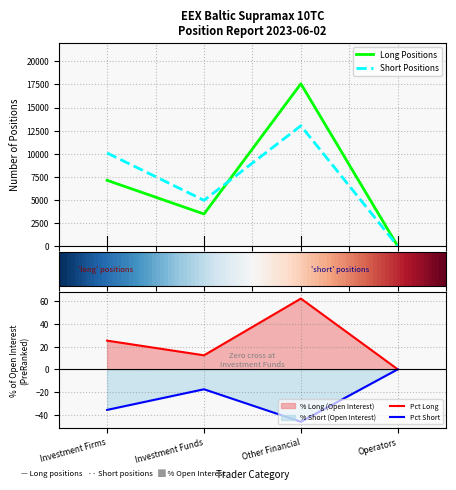

Rank the categories by Pct Short value from highest to lowest.

Operators, Investment Funds, Investment Firms, Other Financial